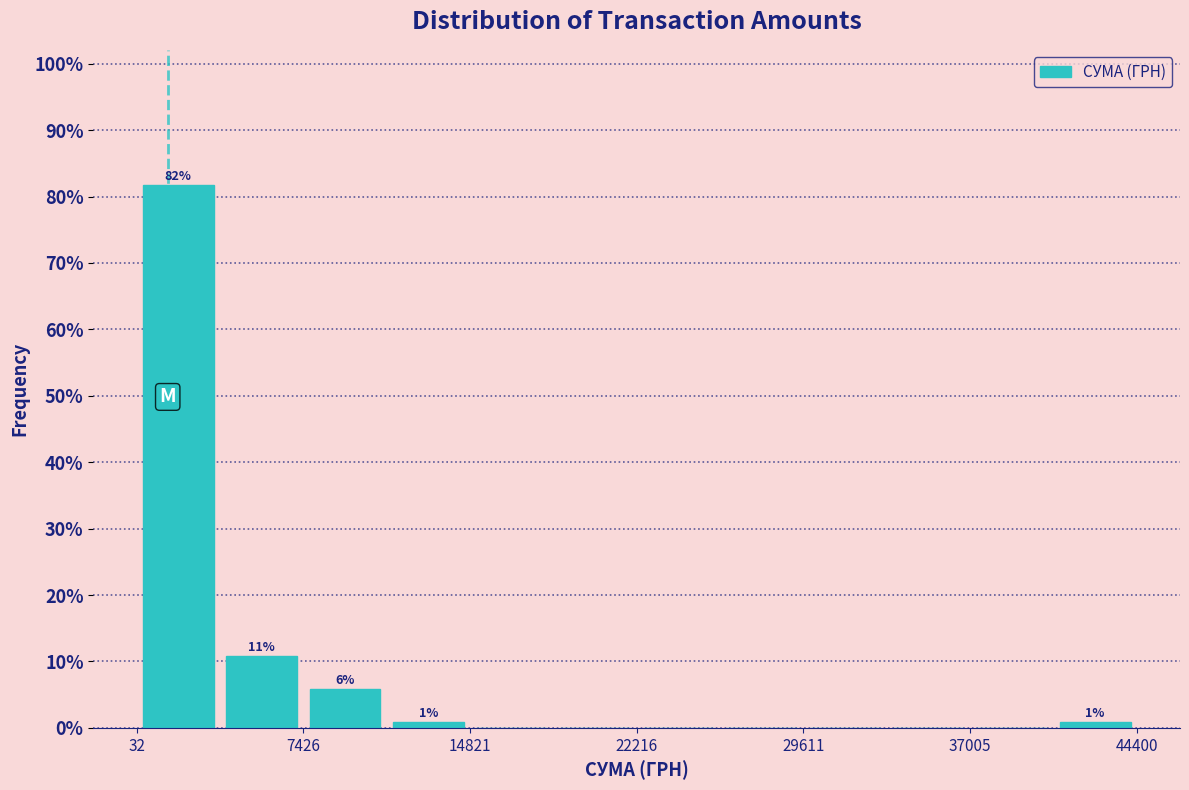

Around what value on the x-axis is the tallest bar? Give the approximate position of its centre, as read against the axis.

2000